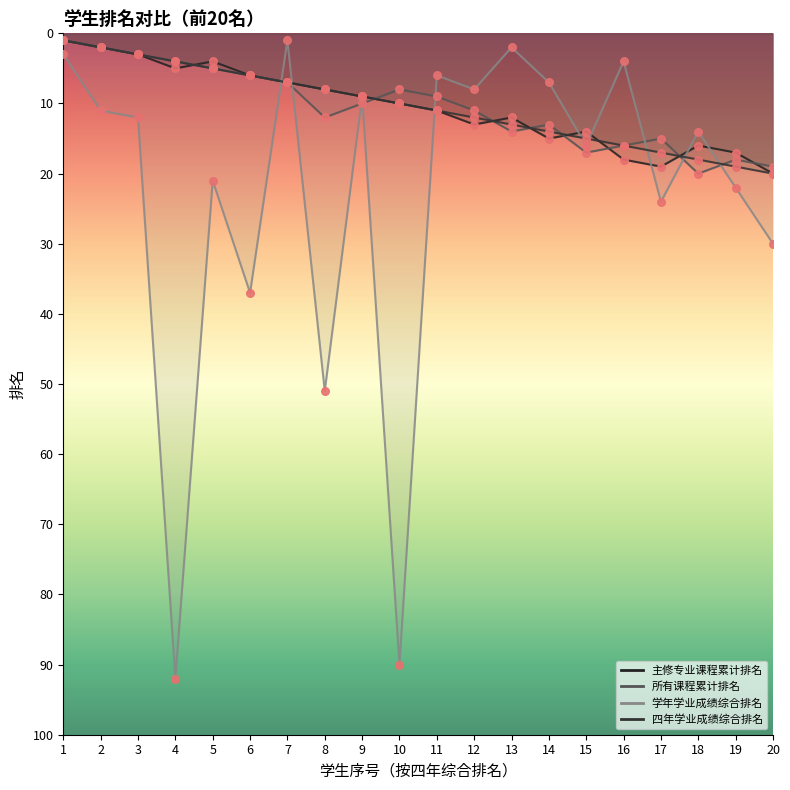

At which category is the sum across all series the highest?

10